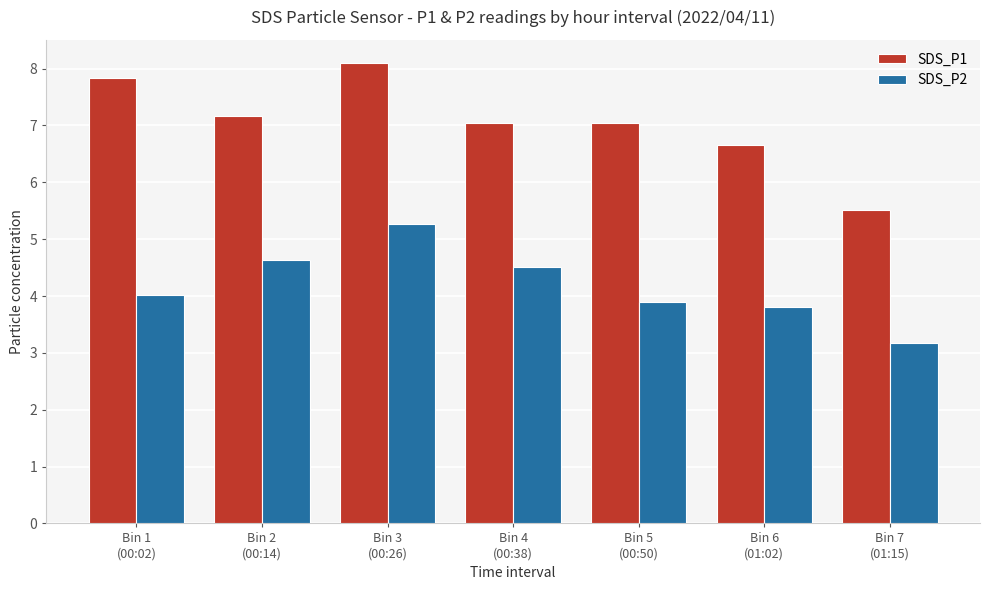

Between Bin 6
(01:02) and Bin 7
(01:15), which series saw the biggest shift?

SDS_P1